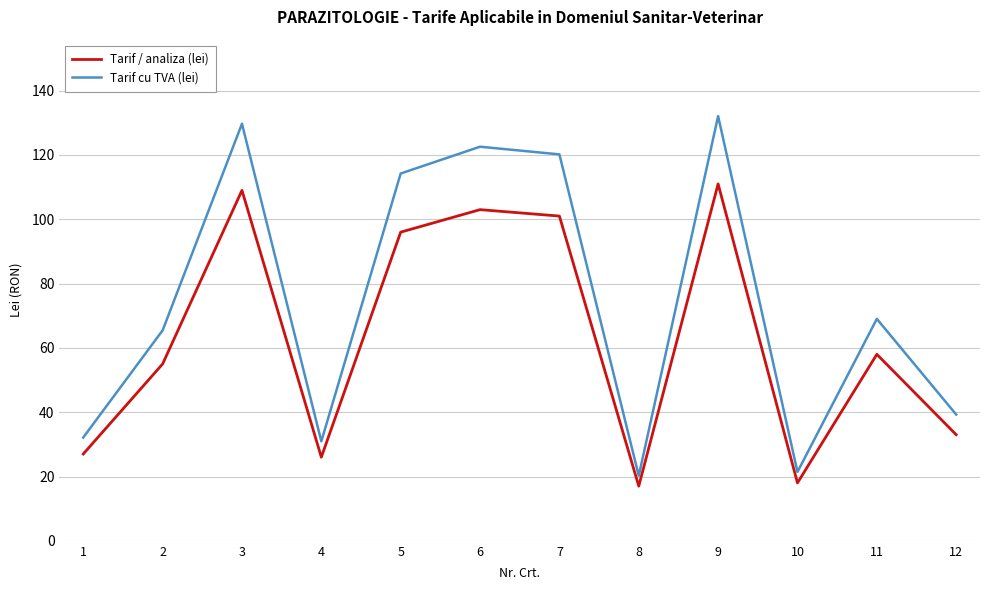

Reading left to right, extract all data points from this chart.

Tarif / analiza (lei): 27.0	55.0	109.0	26.0	96.0	103.0	101.0	17.0	111.0	18.0	58.0	33.0
Tarif cu TVA (lei): 32.1	65.5	129.7	30.9	114.2	122.6	120.2	20.2	132.1	21.4	69.0	39.3